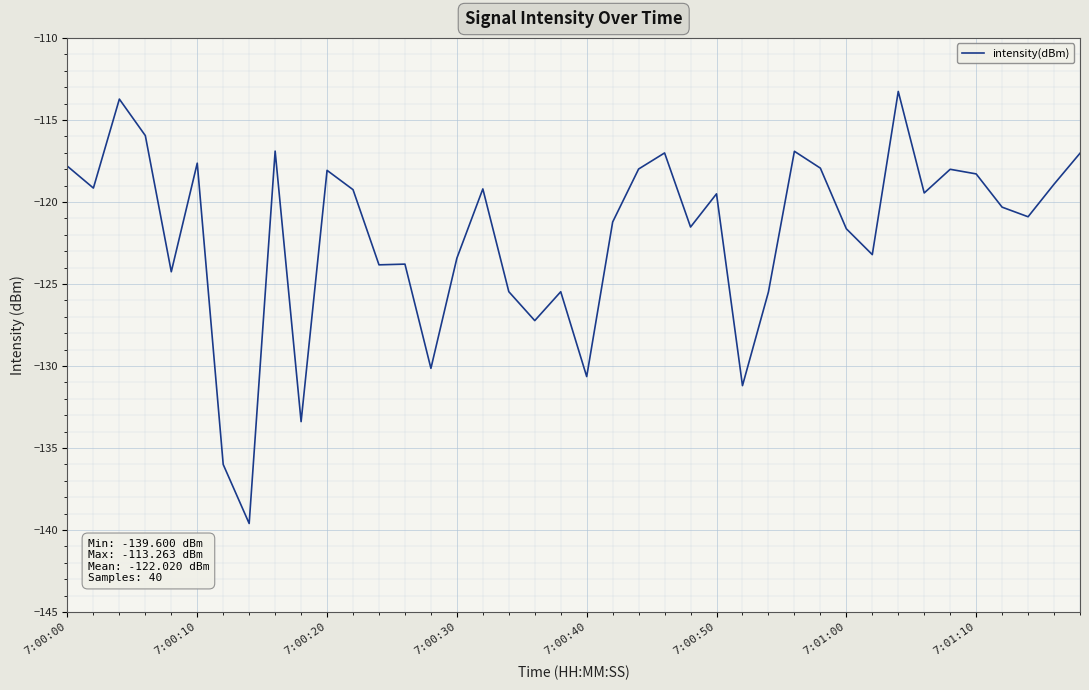

What is the smallest value displayed?

-139.6